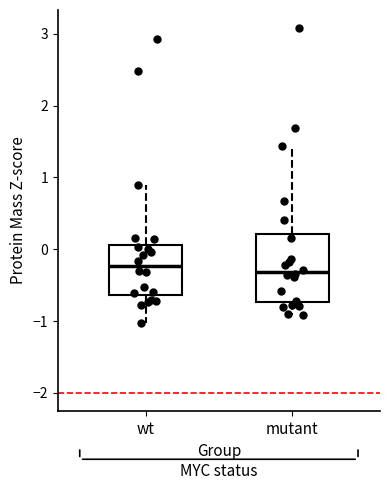

Reading left to right, read every box against the y-axis: the position of its median line, the range the box covers, and the ends of its whiskers. The values are not printed on the chart, so give them approximately, as read against the axis.

wt: median -0.2, box -0.6 to 0.1, whiskers -1.0 to 0.9
mutant: median -0.3, box -0.7 to 0.2, whiskers -0.9 to 1.4